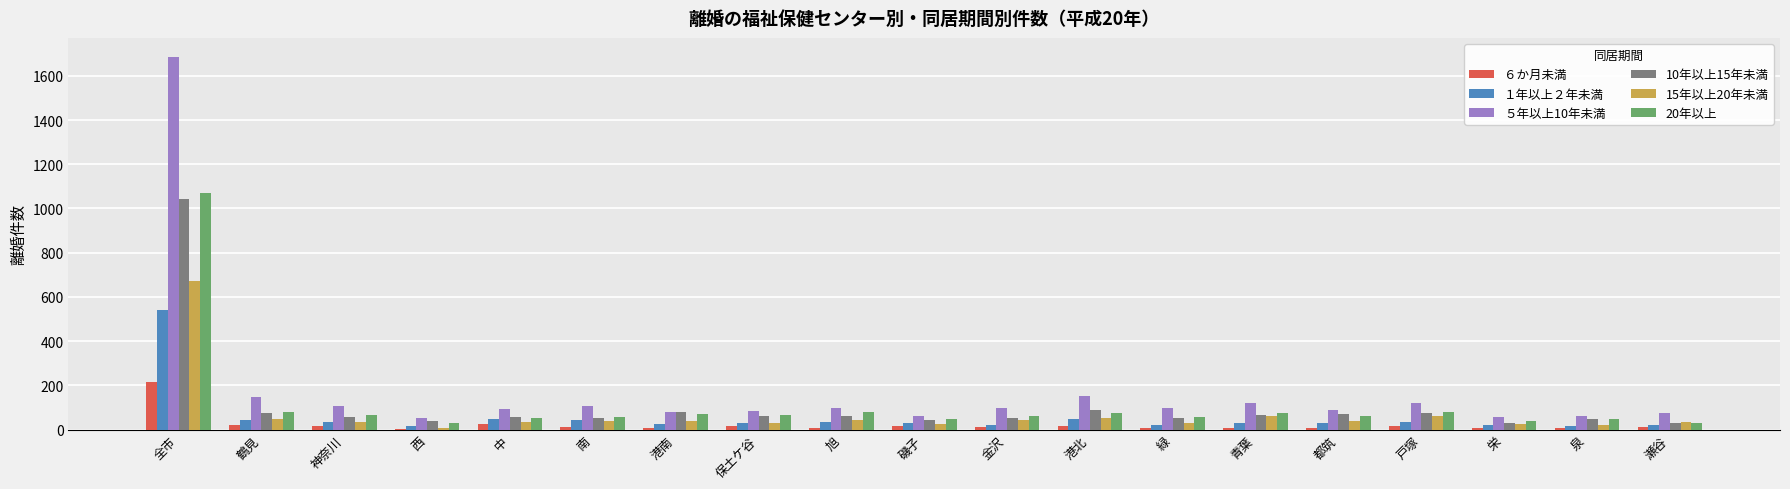

Which category has the highest value in the 20年以上 series?

全市